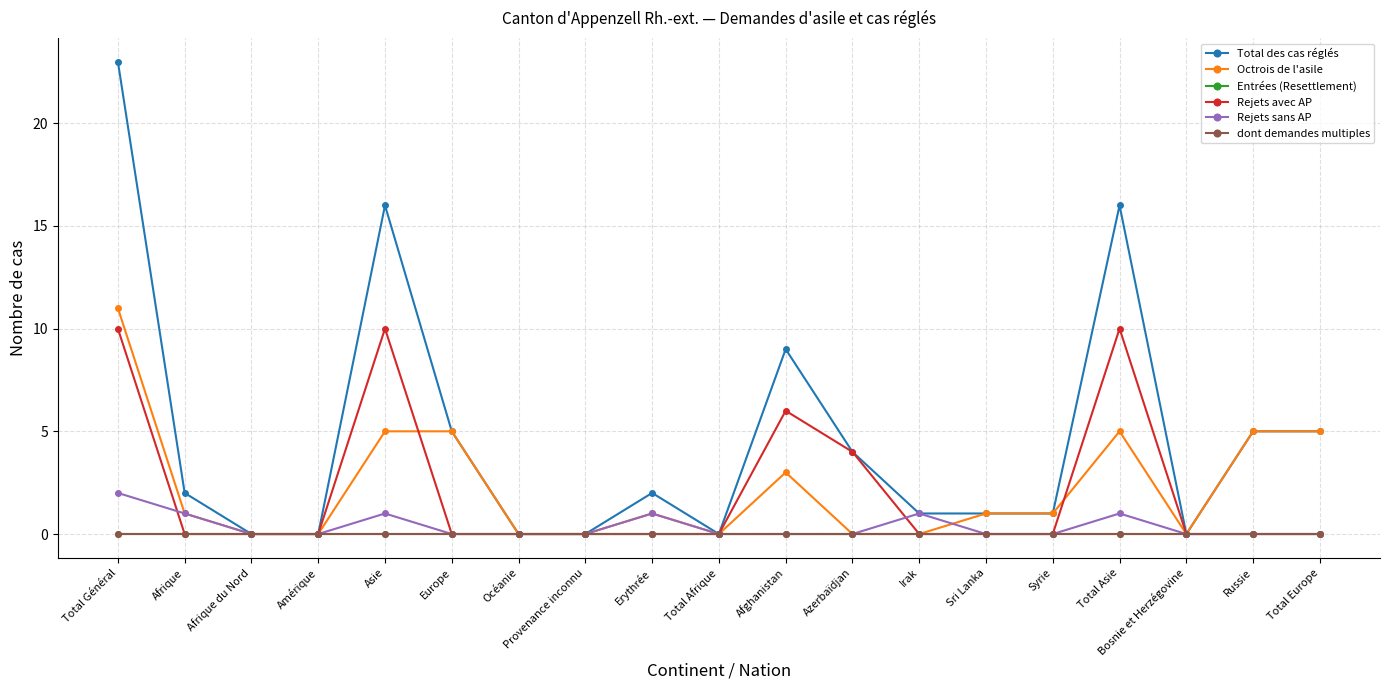

What is the label of the 6th point from the left?

Europe